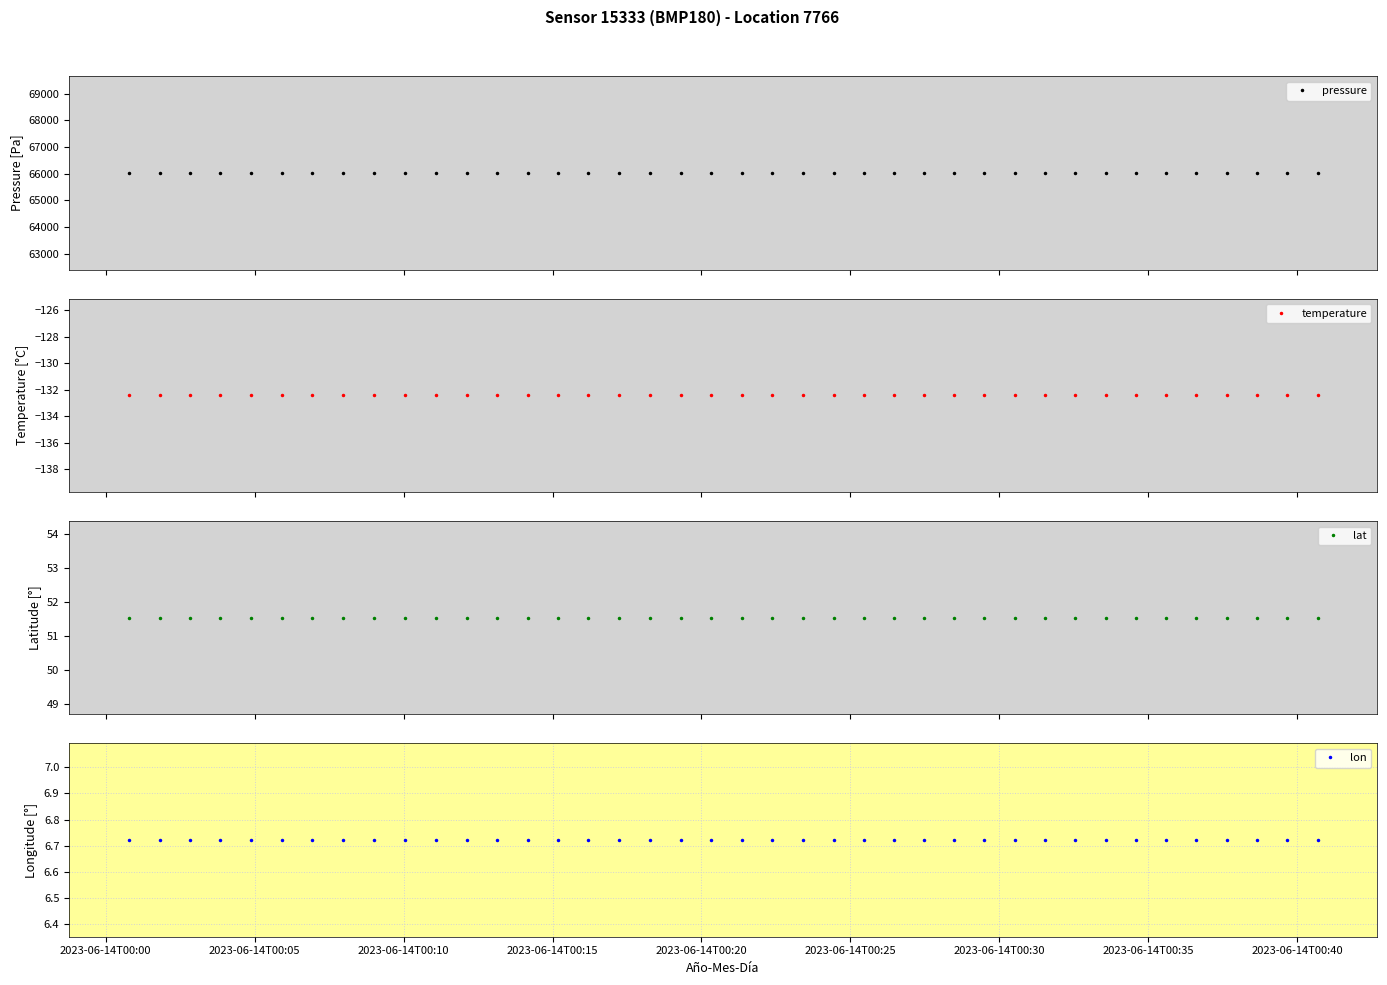

Does the chart have visible grid lines?

Yes